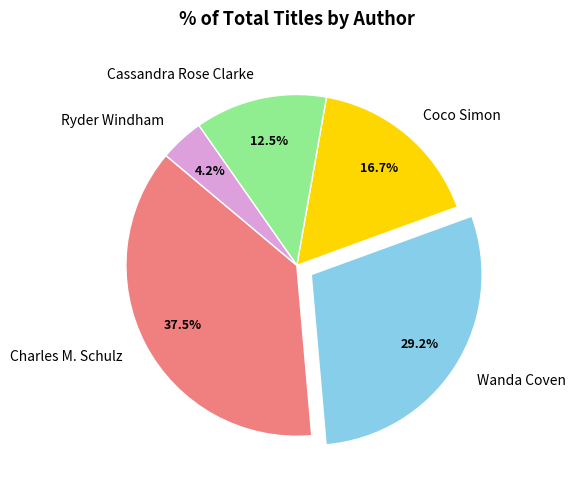

Between Wanda Coven and Ryder Windham, which is larger?

Wanda Coven